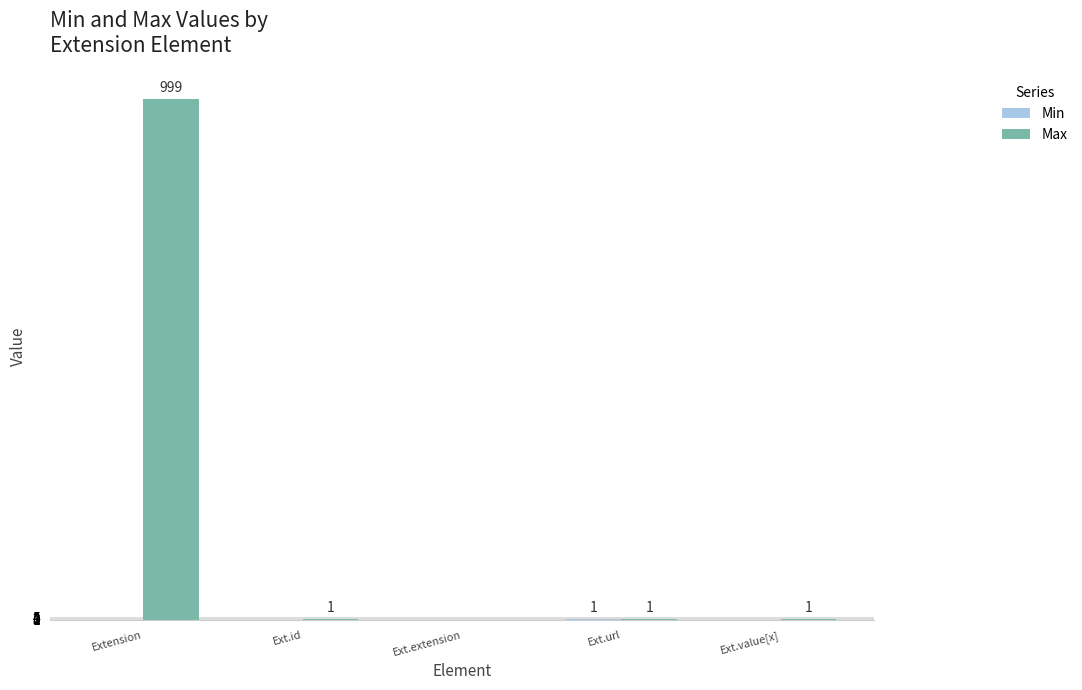

What is the greatest value displayed?

999